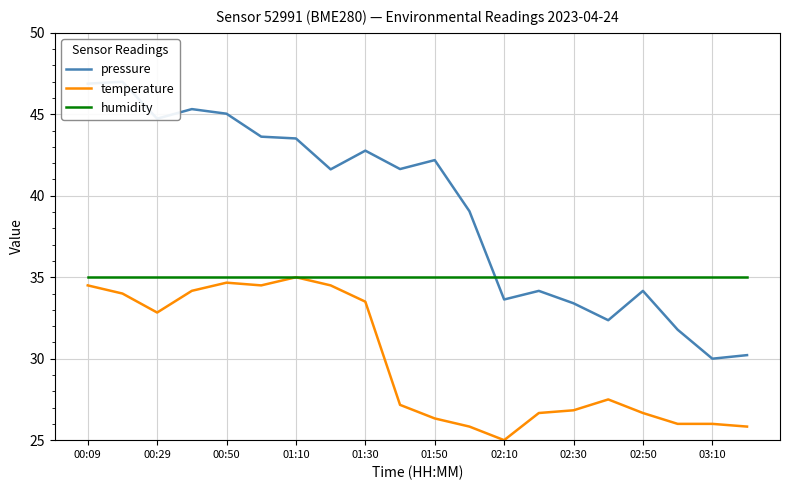

True or false: humidity and temperature intersect in this chart.

False